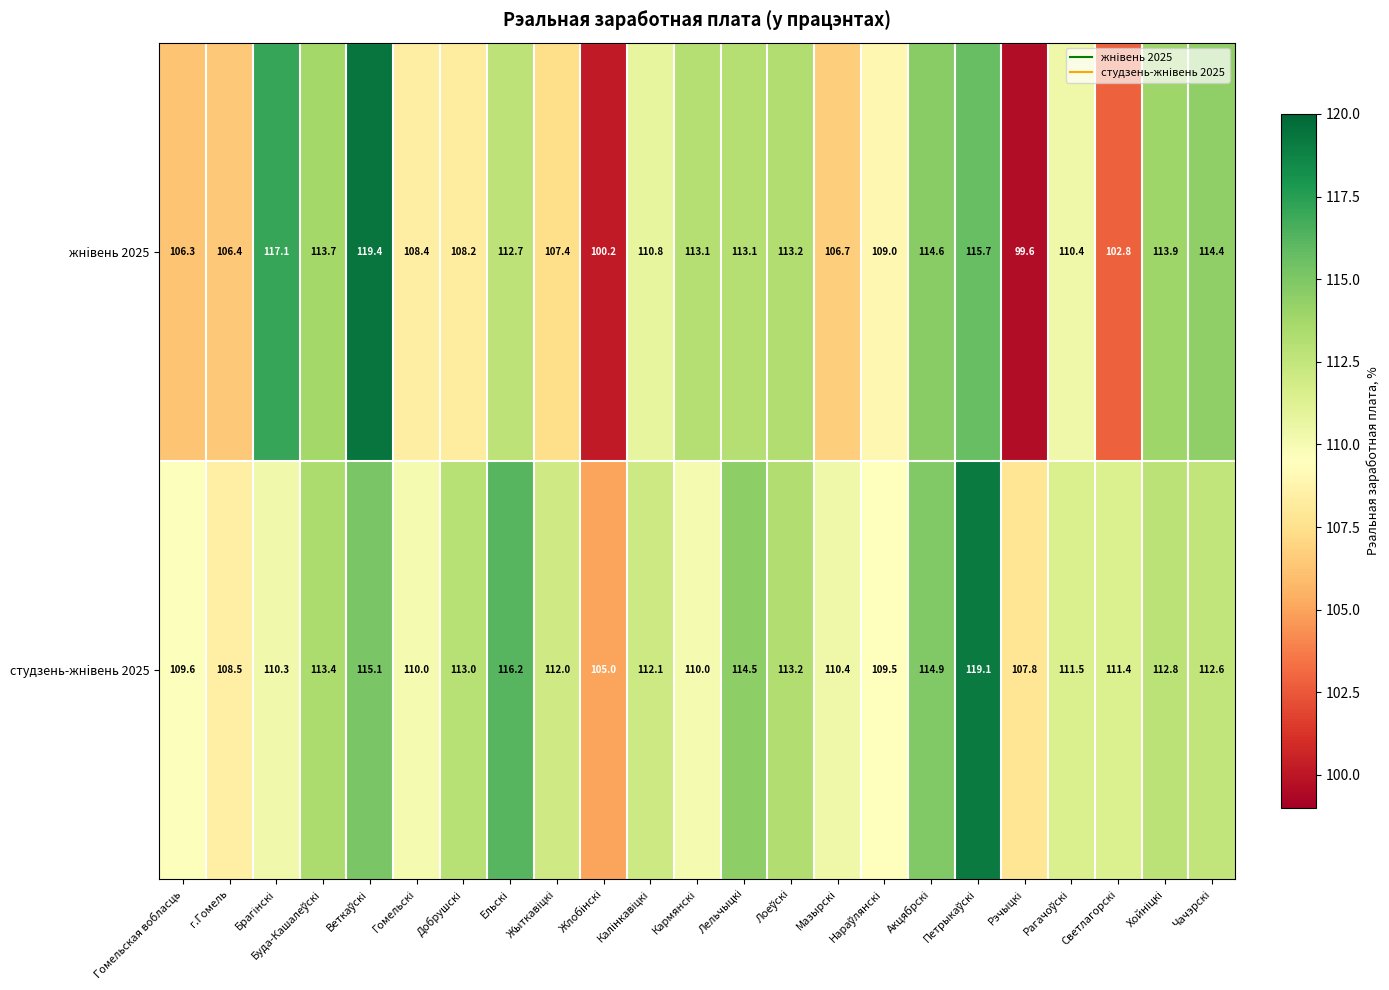

What is the highest value of the жнiвень 2025 series?

119.4